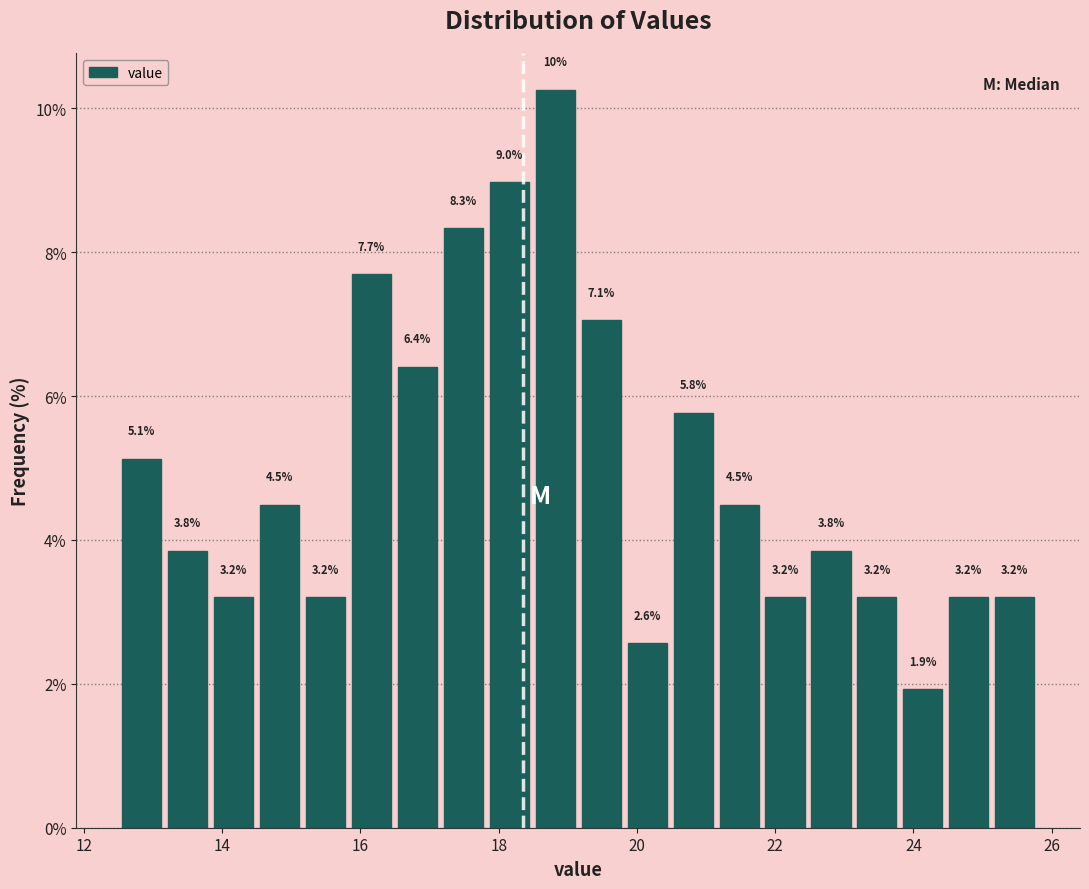

Read against the x-axis, roughly where is the centre of the tallest bar?

18.8